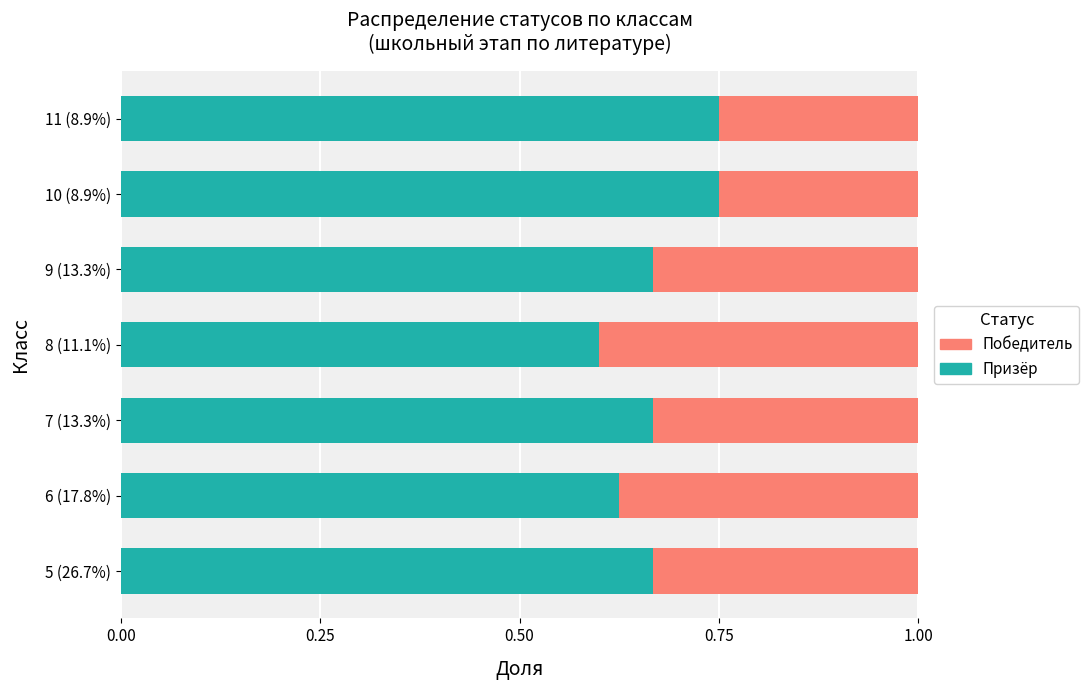

The Призёр series shows 1.1 at 6 (17.8%). True or false?

False